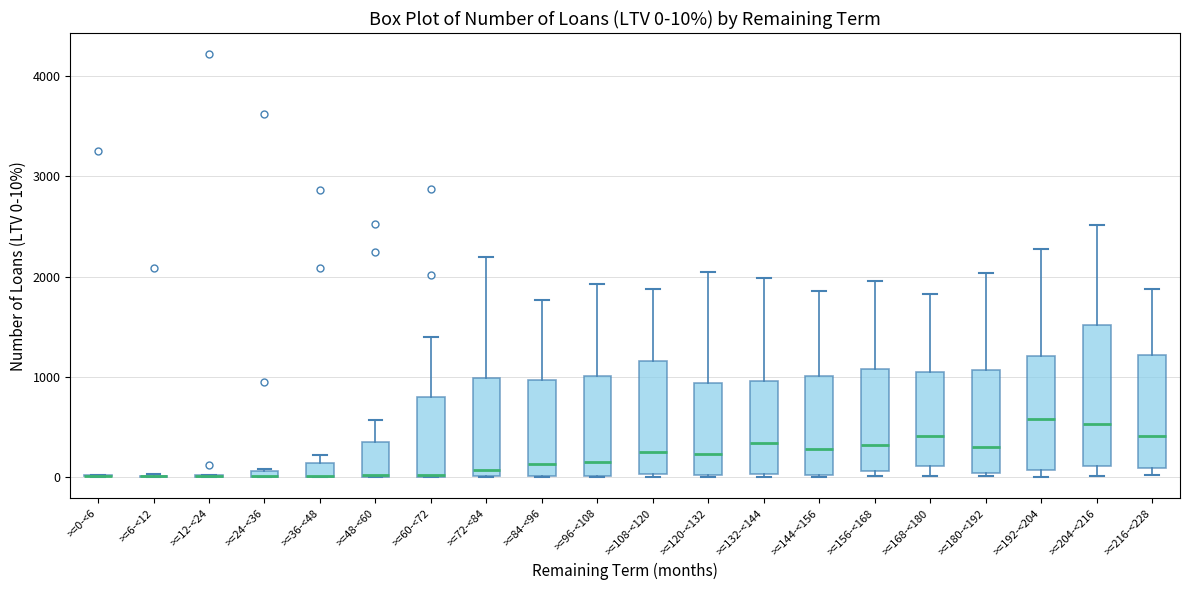

Comparing the boxes themselves (not the whiskers), which one is the tallest?

>=204-<216